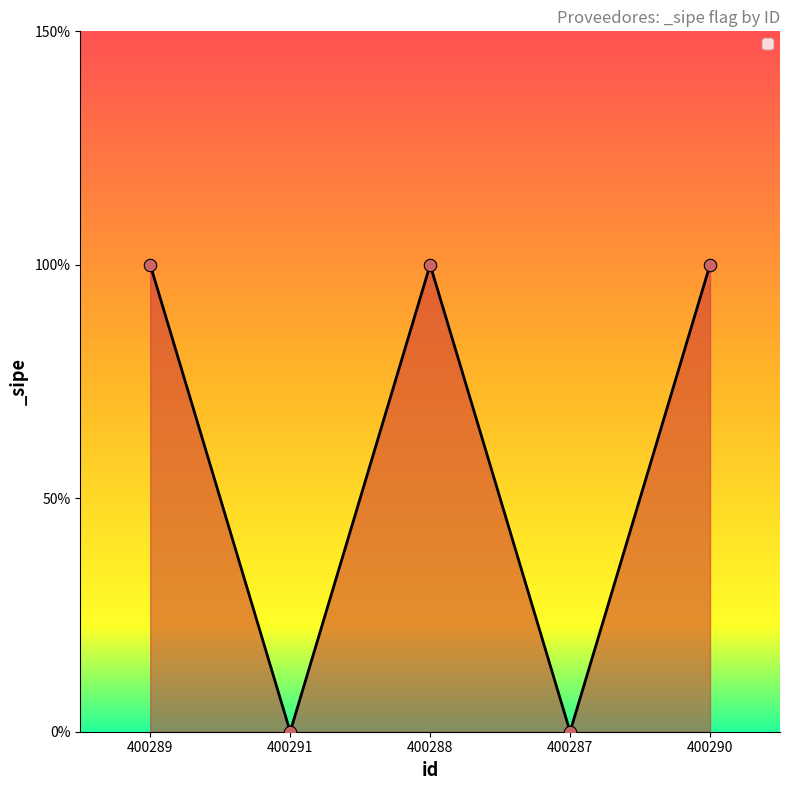

What is the change in value from 400291 to 400290?

+1